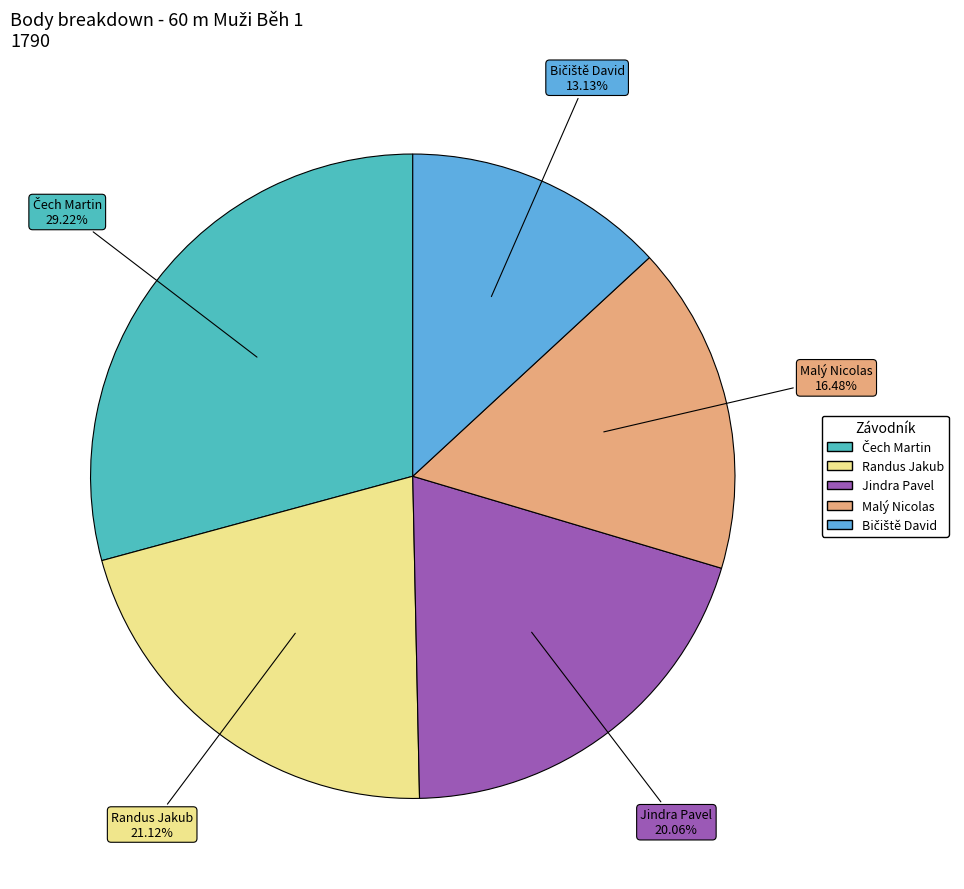

To the nearest percent, what is the difference between the largest and smallest slice percentages?

16%